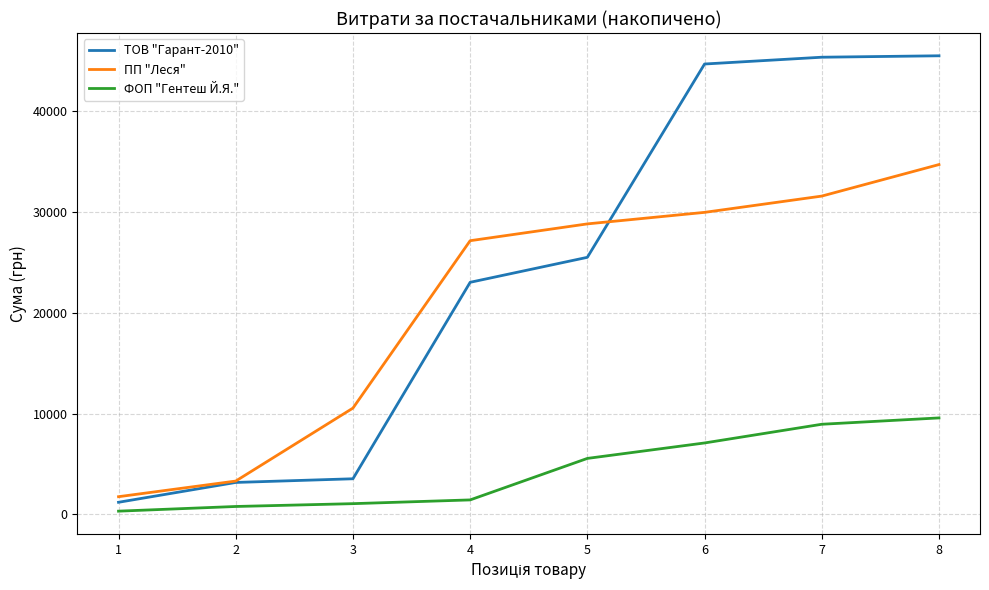

What are all the series names shown in the legend?

ТОВ "Гарант-2010", ПП "Леся", ФОП "Гентеш Й.Я."